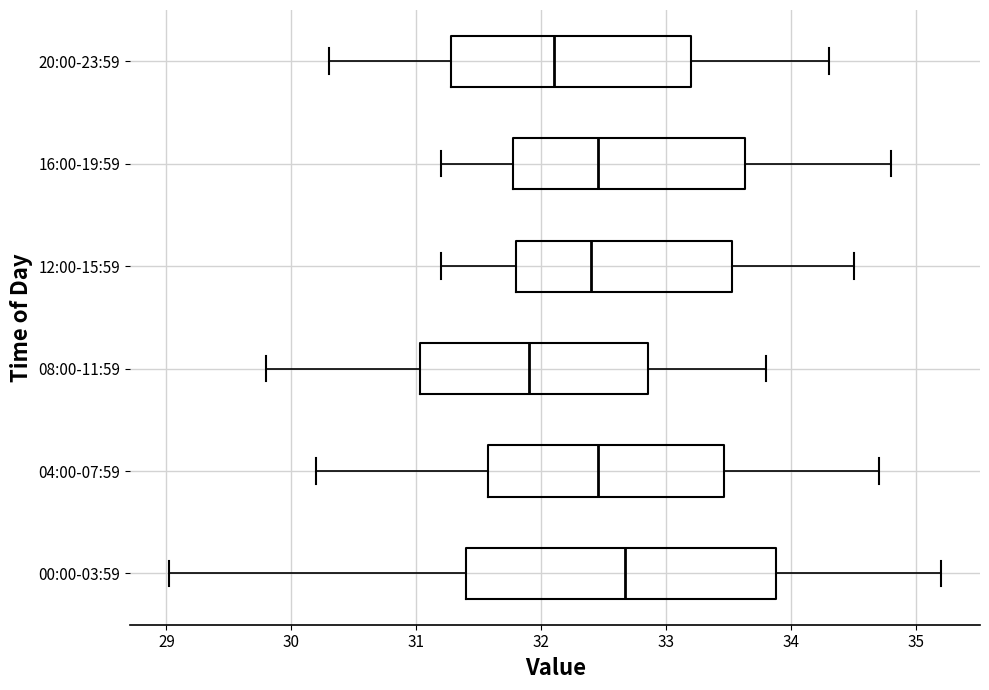

Reading bottom to top, read every box against the x-axis: the position of its median line, the range the box covers, and the ends of its whiskers. The values are not printed on the chart, so give them approximately, as read against the axis.

00:00-03:59: median 32.7, box 31.4 to 33.9, whiskers 29.0 to 35.2
04:00-07:59: median 32.5, box 31.6 to 33.5, whiskers 30.2 to 34.7
08:00-11:59: median 31.9, box 31.0 to 32.9, whiskers 29.8 to 33.8
12:00-15:59: median 32.4, box 31.8 to 33.5, whiskers 31.2 to 34.5
16:00-19:59: median 32.5, box 31.8 to 33.6, whiskers 31.2 to 34.8
20:00-23:59: median 32.1, box 31.3 to 33.2, whiskers 30.3 to 34.3